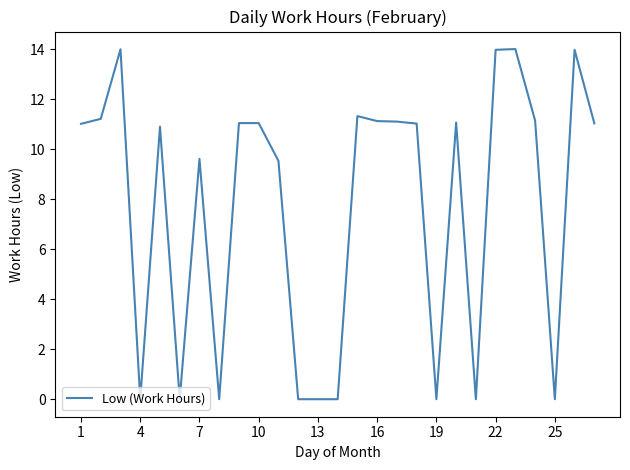

What is the difference between the maximum and minimum values?

14.0